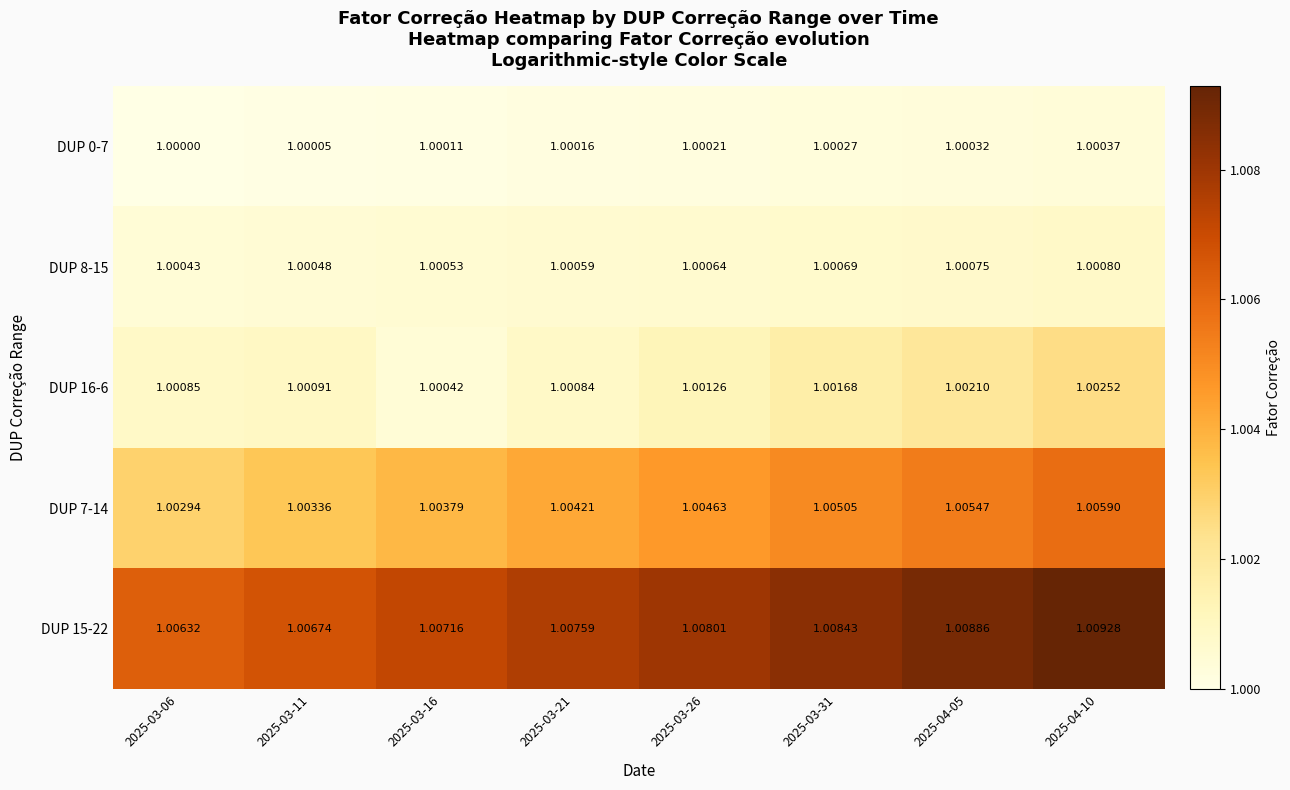

At which category is the sum across all series the highest?

2025-04-10